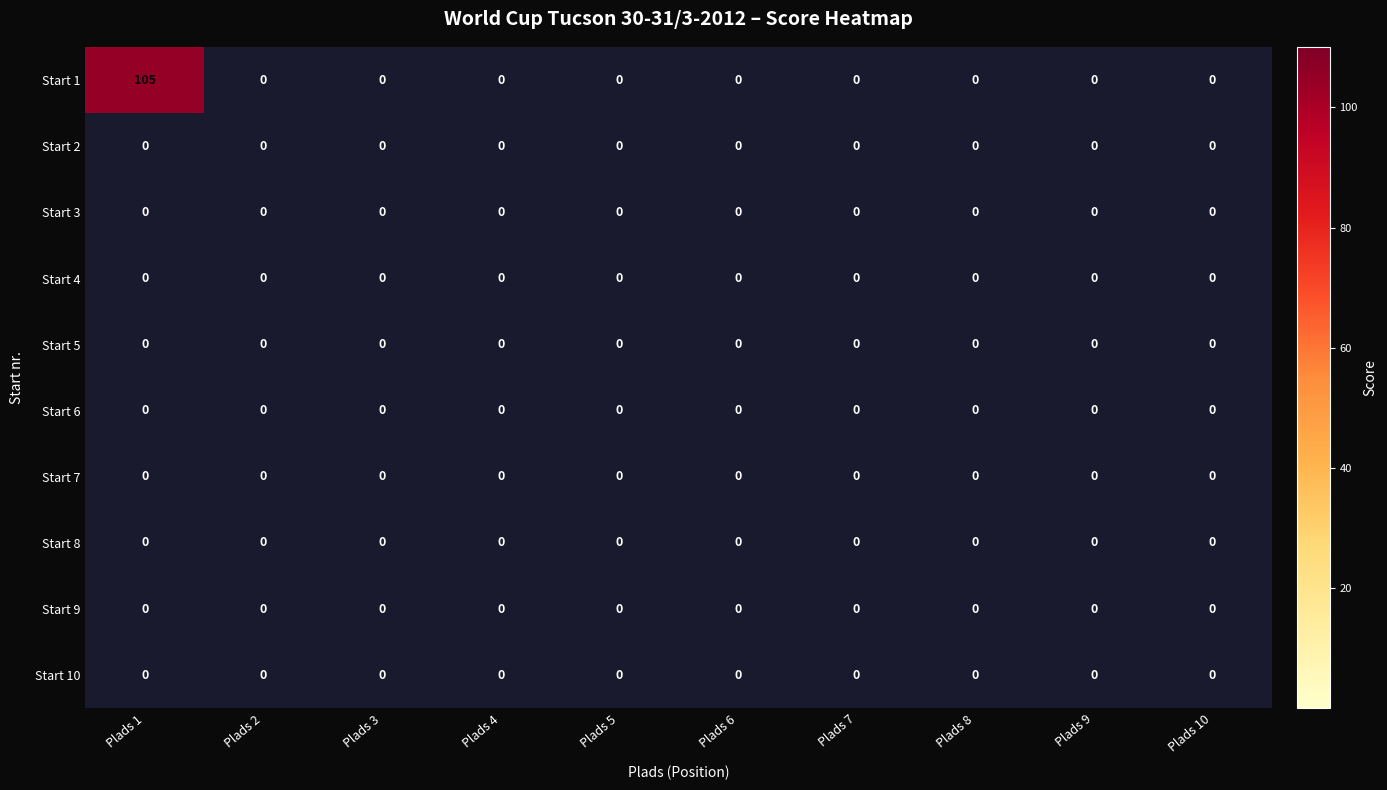

What is the difference between the highest and lowest values at Plads 1?

105